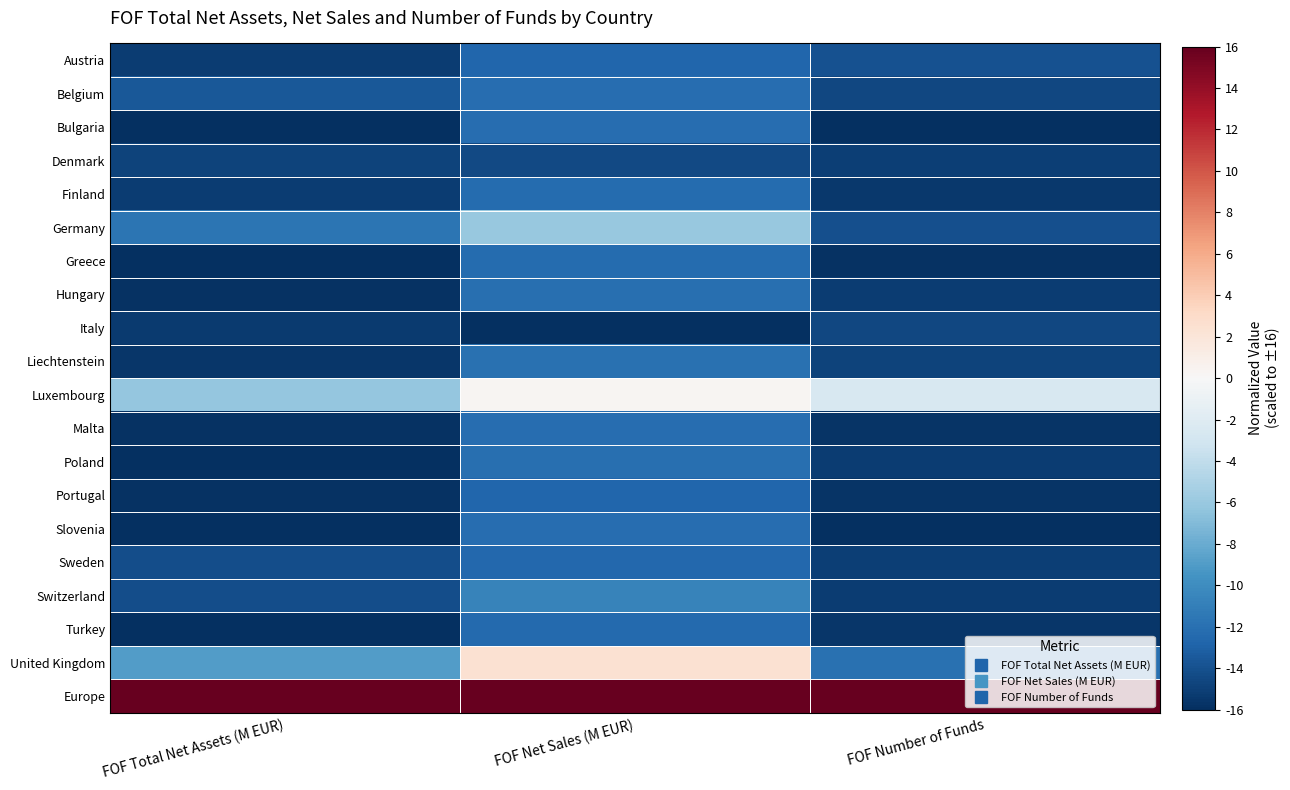

Reading left to right, list all the values displayed in this chart.

Austria: FOF Total Net Assets (M EUR)=-15.2	FOF Net Sales (M EUR)=-12.7	FOF Number of Funds=-14.0
Belgium: FOF Total Net Assets (M EUR)=-13.5	FOF Net Sales (M EUR)=-12.2	FOF Number of Funds=-14.5
Bulgaria: FOF Total Net Assets (M EUR)=-16.0	FOF Net Sales (M EUR)=-12.2	FOF Number of Funds=-16.0
Denmark: FOF Total Net Assets (M EUR)=-14.8	FOF Net Sales (M EUR)=-14.4	FOF Number of Funds=-15.1
Finland: FOF Total Net Assets (M EUR)=-15.2	FOF Net Sales (M EUR)=-12.3	FOF Number of Funds=-15.4
Germany: FOF Total Net Assets (M EUR)=-11.7	FOF Net Sales (M EUR)=-6.1	FOF Number of Funds=-14.1
Greece: FOF Total Net Assets (M EUR)=-16.0	FOF Net Sales (M EUR)=-12.3	FOF Number of Funds=-15.8
Hungary: FOF Total Net Assets (M EUR)=-15.8	FOF Net Sales (M EUR)=-12.0	FOF Number of Funds=-15.1
Italy: FOF Total Net Assets (M EUR)=-15.3	FOF Net Sales (M EUR)=-16.0	FOF Number of Funds=-14.6
Liechtenstein: FOF Total Net Assets (M EUR)=-15.5	FOF Net Sales (M EUR)=-11.9	FOF Number of Funds=-14.8
Luxembourg: FOF Total Net Assets (M EUR)=-6.2	FOF Net Sales (M EUR)=0.4	FOF Number of Funds=-2.6
Malta: FOF Total Net Assets (M EUR)=-15.9	FOF Net Sales (M EUR)=-12.2	FOF Number of Funds=-15.6
Poland: FOF Total Net Assets (M EUR)=-15.9	FOF Net Sales (M EUR)=-12.1	FOF Number of Funds=-15.2
Portugal: FOF Total Net Assets (M EUR)=-15.8	FOF Net Sales (M EUR)=-12.7	FOF Number of Funds=-15.7
Slovenia: FOF Total Net Assets (M EUR)=-16.0	FOF Net Sales (M EUR)=-12.2	FOF Number of Funds=-16.0
Sweden: FOF Total Net Assets (M EUR)=-14.1	FOF Net Sales (M EUR)=-12.5	FOF Number of Funds=-15.1
Switzerland: FOF Total Net Assets (M EUR)=-14.2	FOF Net Sales (M EUR)=-10.7	FOF Number of Funds=-15.1
Turkey: FOF Total Net Assets (M EUR)=-16.0	FOF Net Sales (M EUR)=-12.4	FOF Number of Funds=-15.5
United Kingdom: FOF Total Net Assets (M EUR)=-8.9	FOF Net Sales (M EUR)=2.5	FOF Number of Funds=-12.0
Europe: FOF Total Net Assets (M EUR)=16.0	FOF Net Sales (M EUR)=16.0	FOF Number of Funds=16.0